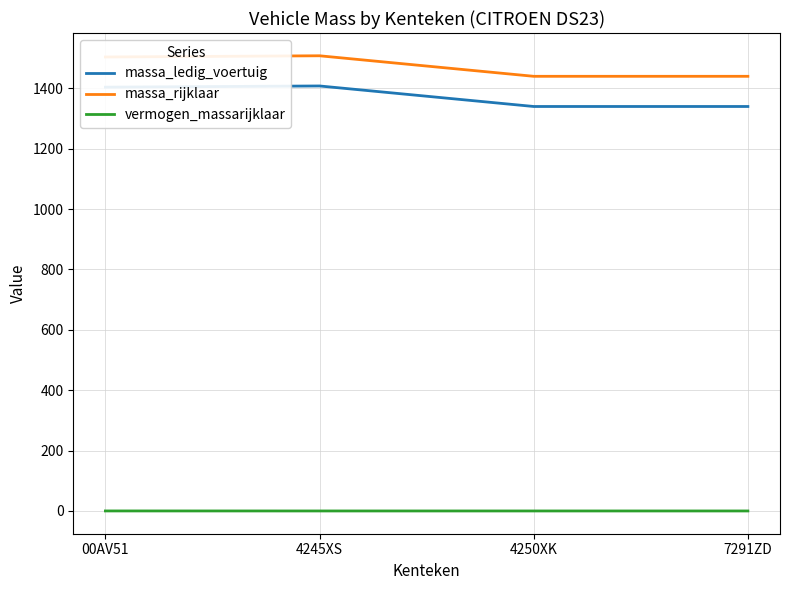

The value of massa_ledig_voertuig at 7291ZD is 741.2. True or false?

False